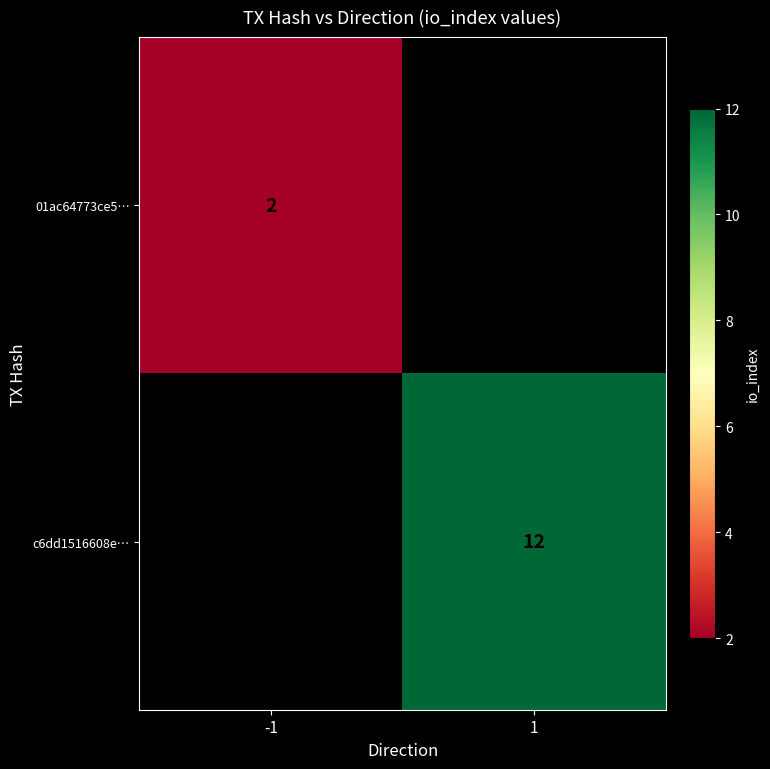

The value of 01ac64773ce5… at -1 is 1. True or false?

False